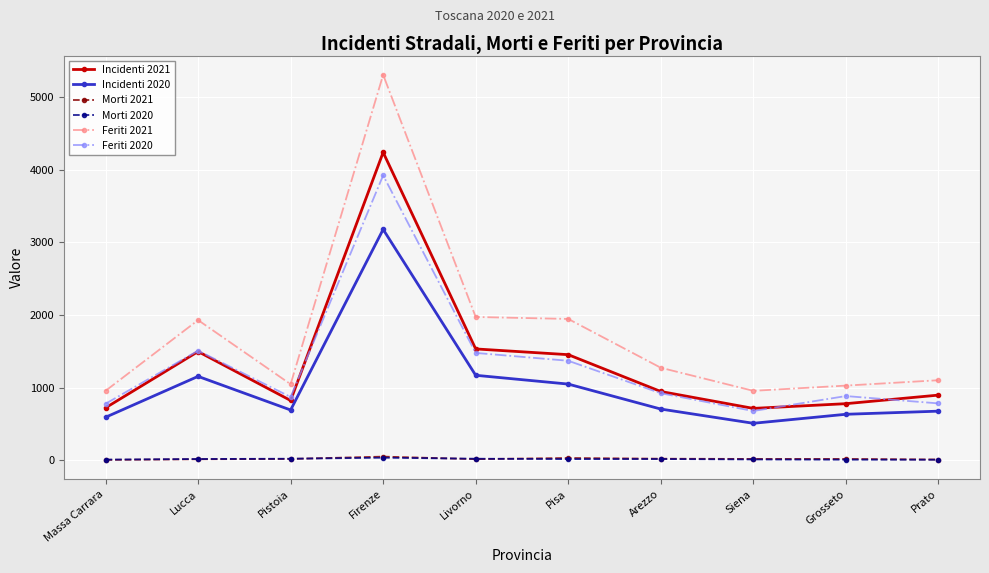

What is the maximum value shown in the chart?

5307